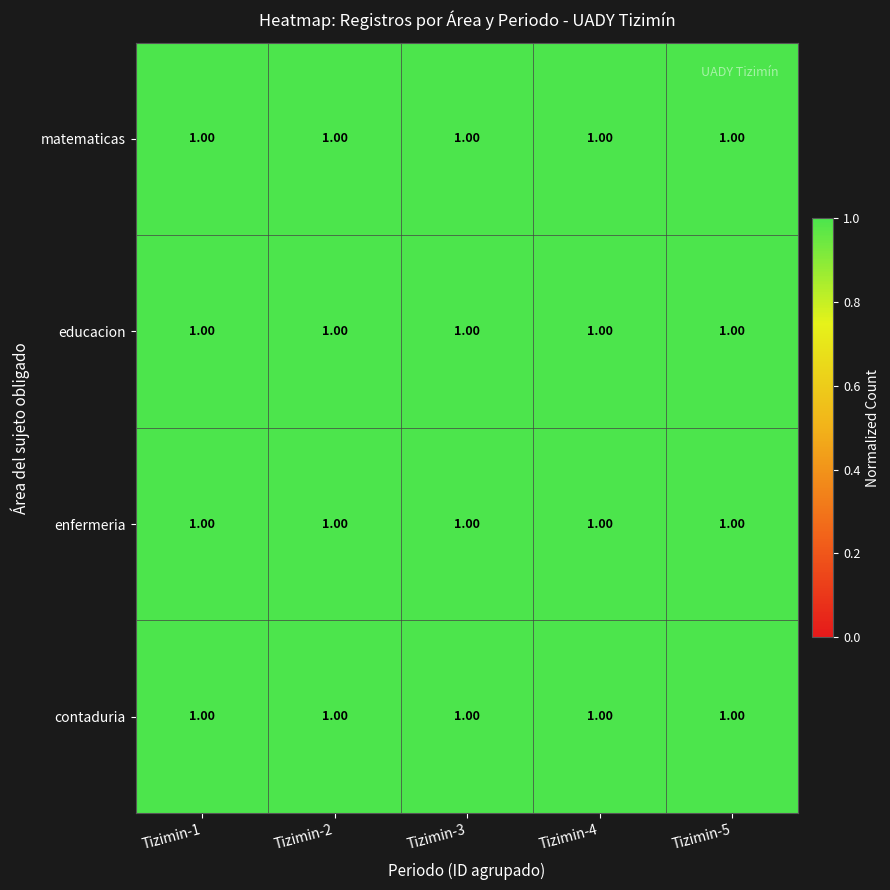

How many distinct data groups are displayed?

4